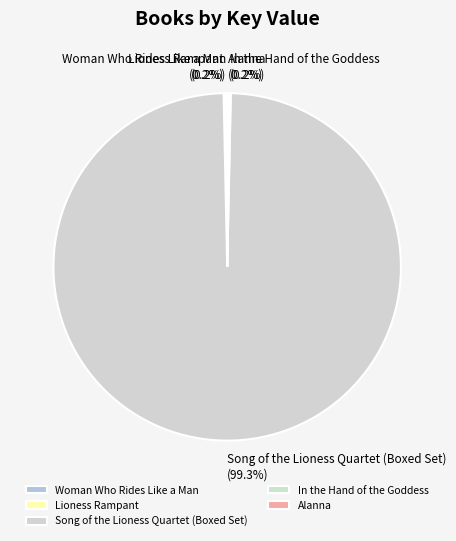

Which slice is the largest?

Song of the Lioness Quartet (Boxed Set)